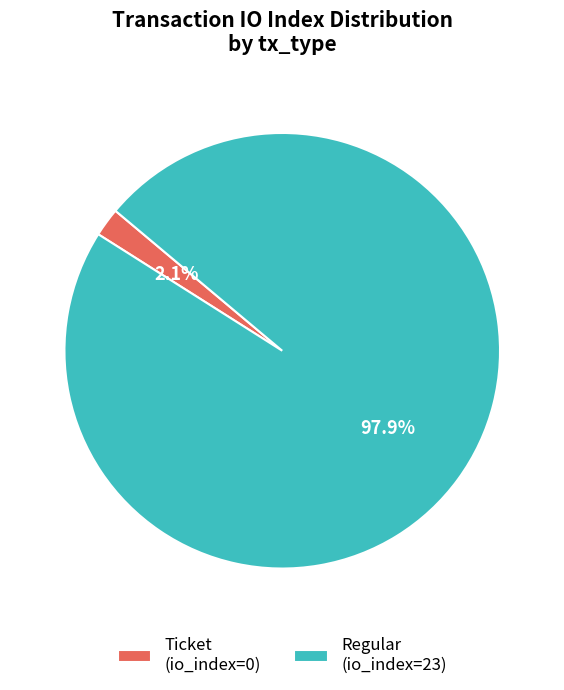

Which category accounts for the majority?

Regular (io_index=23)